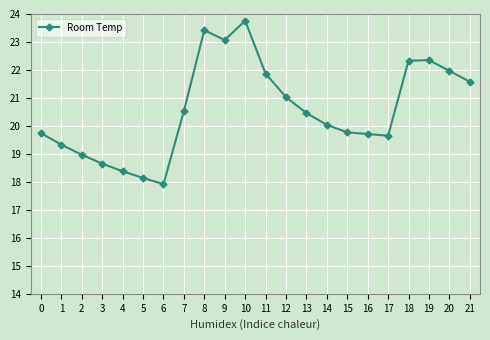

What is the difference between the maximum and minimum values?

5.8